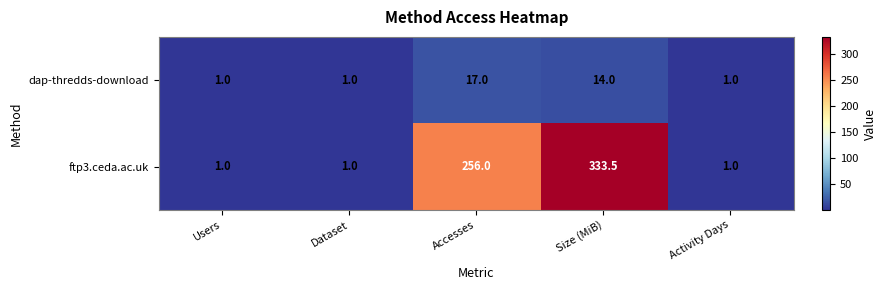

Reading left to right, list all the values displayed in this chart.

dap-thredds-download: Users=1.0	Dataset=1.0	Accesses=17.0	Size (MiB)=14.0	Activity Days=1.0
ftp3.ceda.ac.uk: Users=1.0	Dataset=1.0	Accesses=256.0	Size (MiB)=333.5	Activity Days=1.0